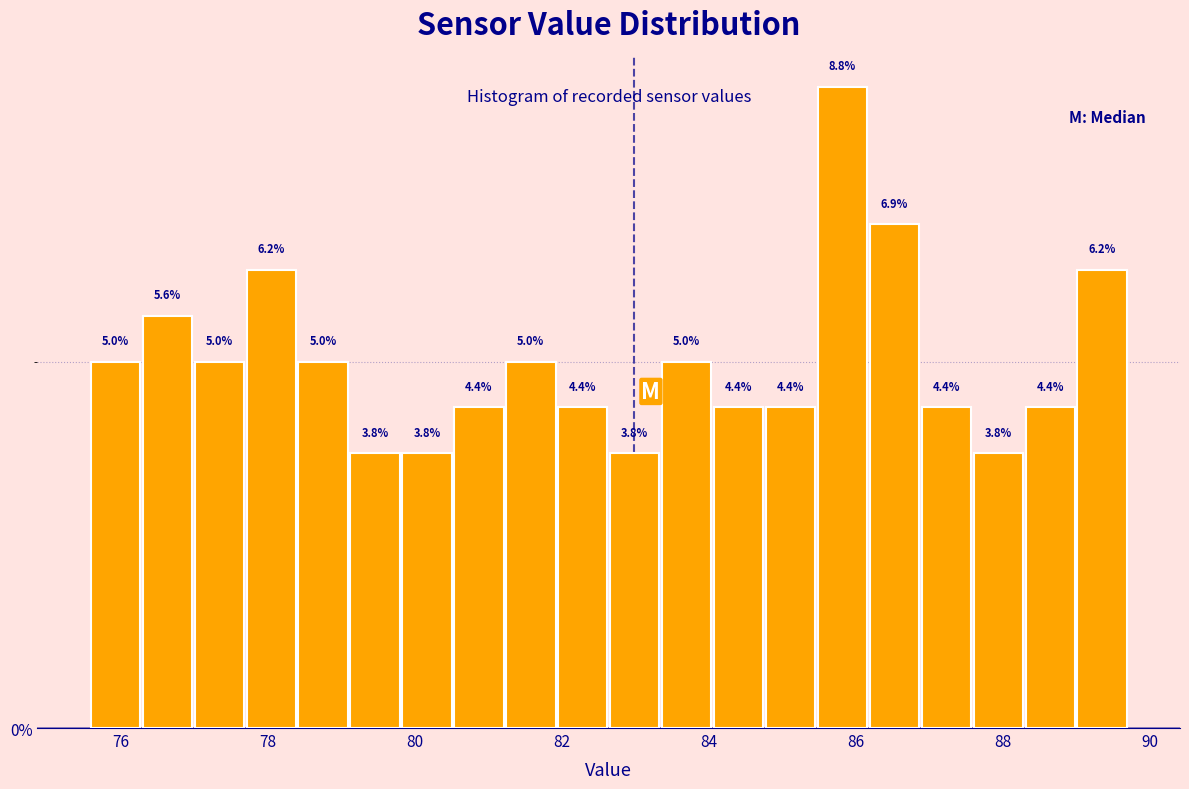

Around what value on the x-axis is the tallest bar? Give the approximate position of its centre, as read against the axis.

85.8